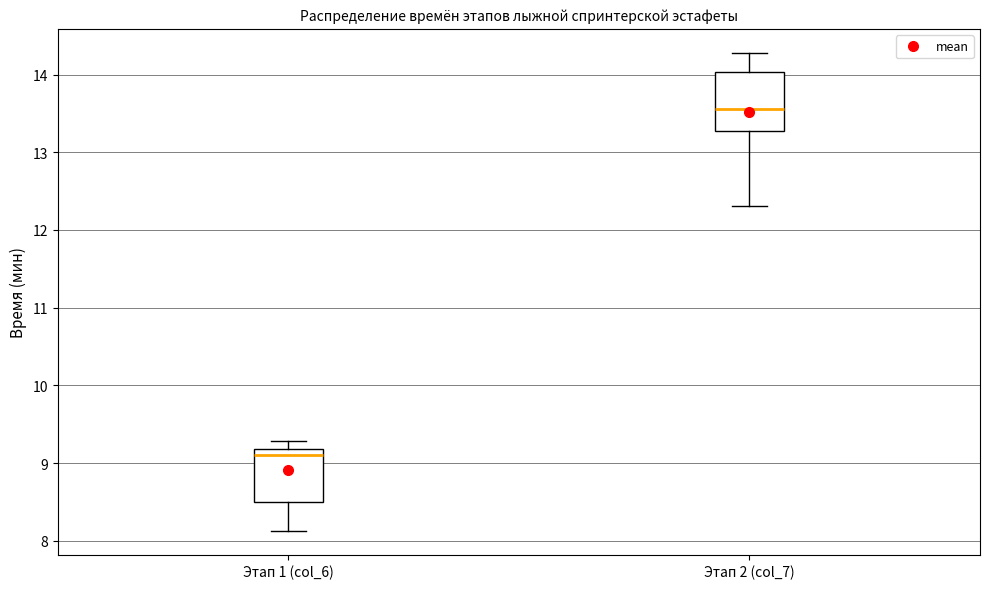

Which box has the lowest median line?

Этап 1 (col_6)